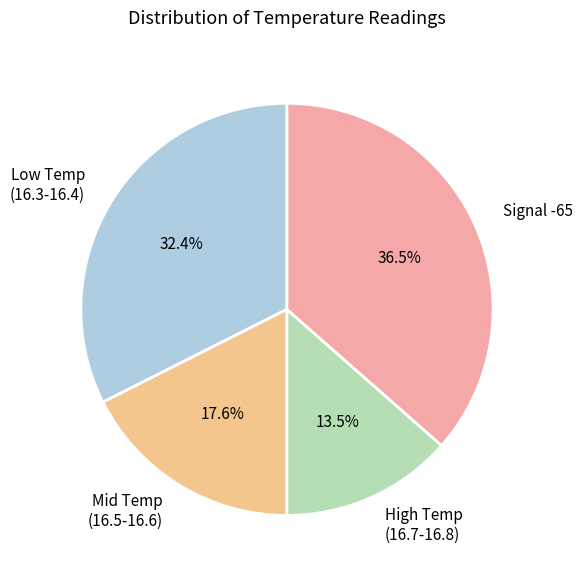

Is the sum of Signal -65 and Mid Temp (16.5-16.6) greater than half?

Yes